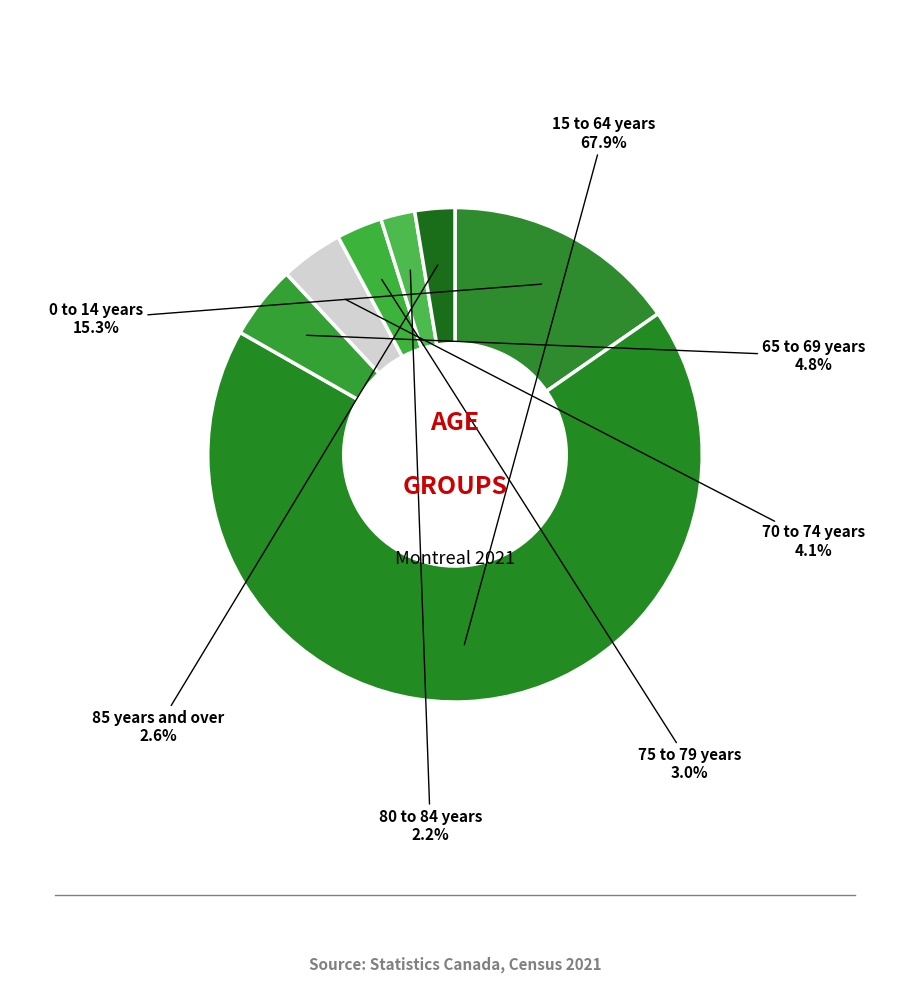

Count the number of slices in the pie.

7